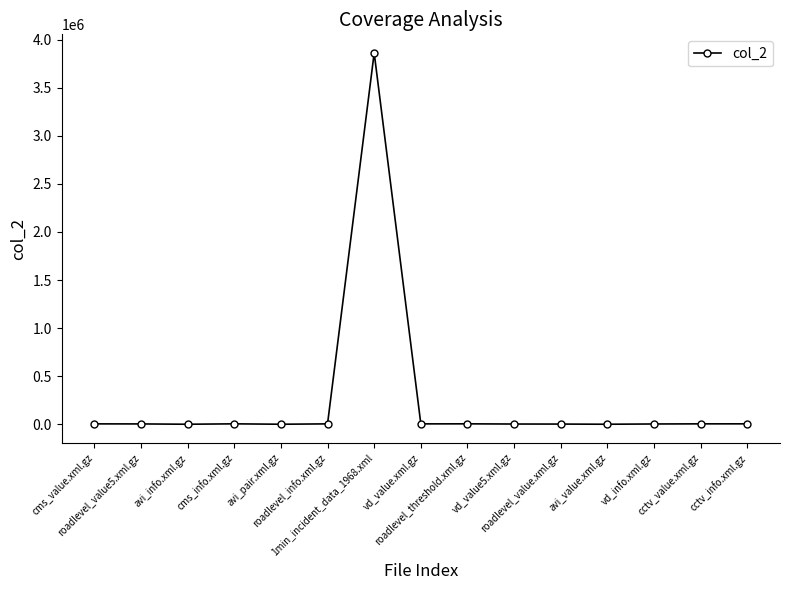

What is the maximum value shown in the chart?

3860994